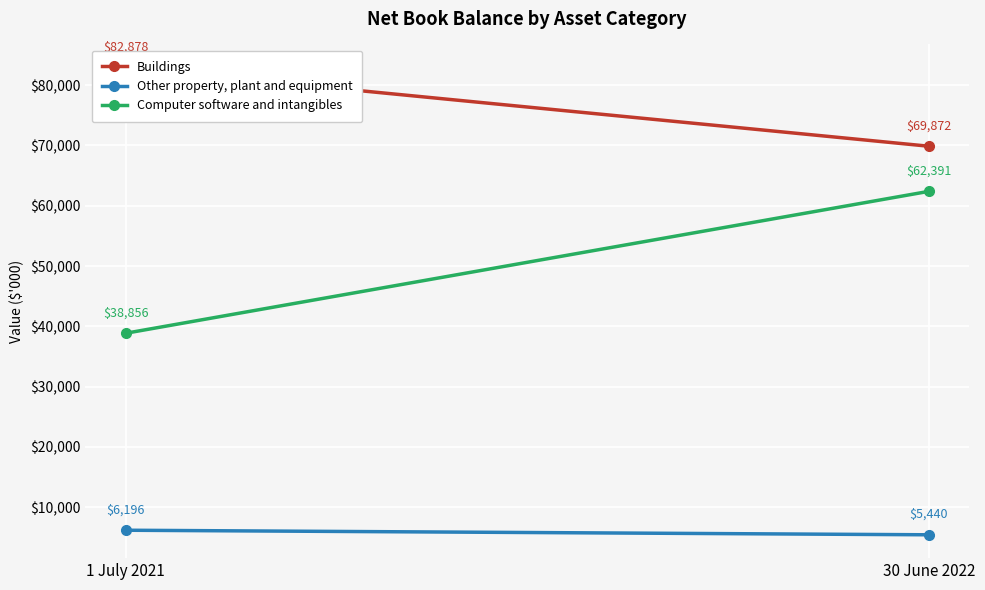

What position from the left is 30 June 2022?

2